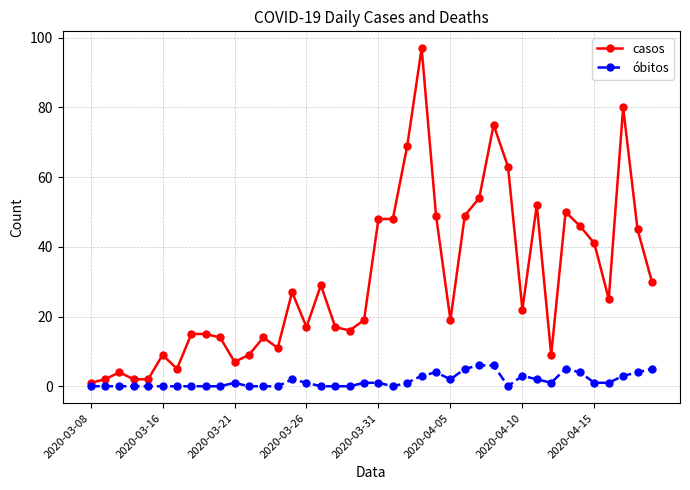

What is the highest value of the casos series?

97